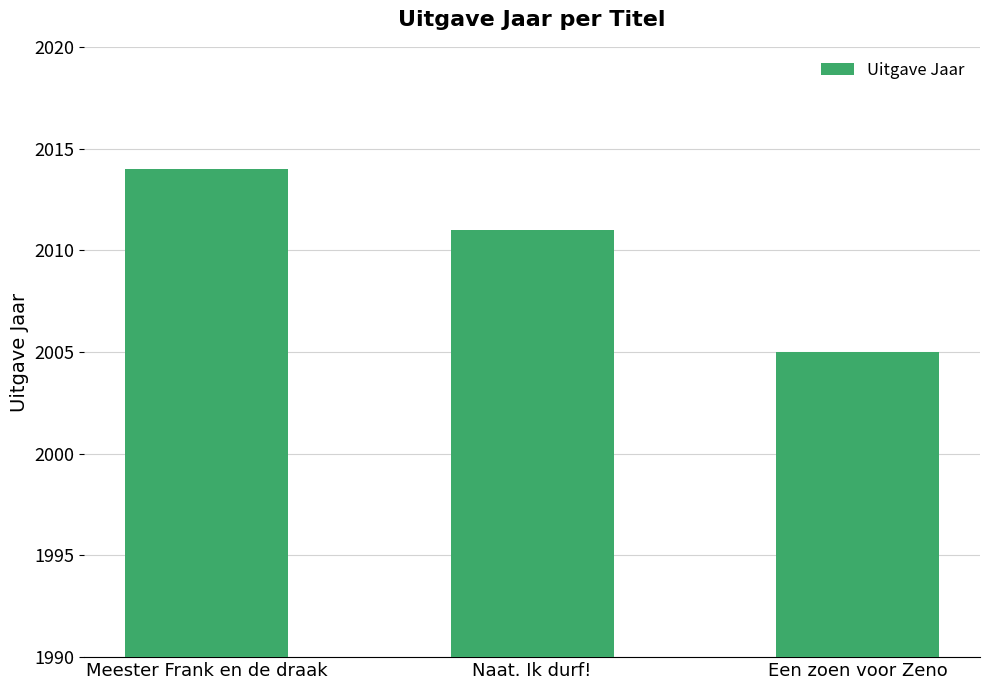

Reading left to right, transcribe all the data shown in this chart.

2014	2011	2005